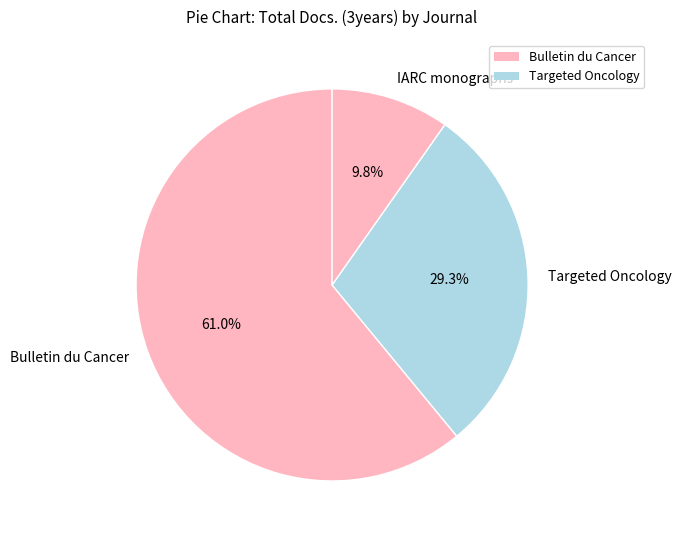

To the nearest percent, what percentage of the pie is IARC monographs?

10%